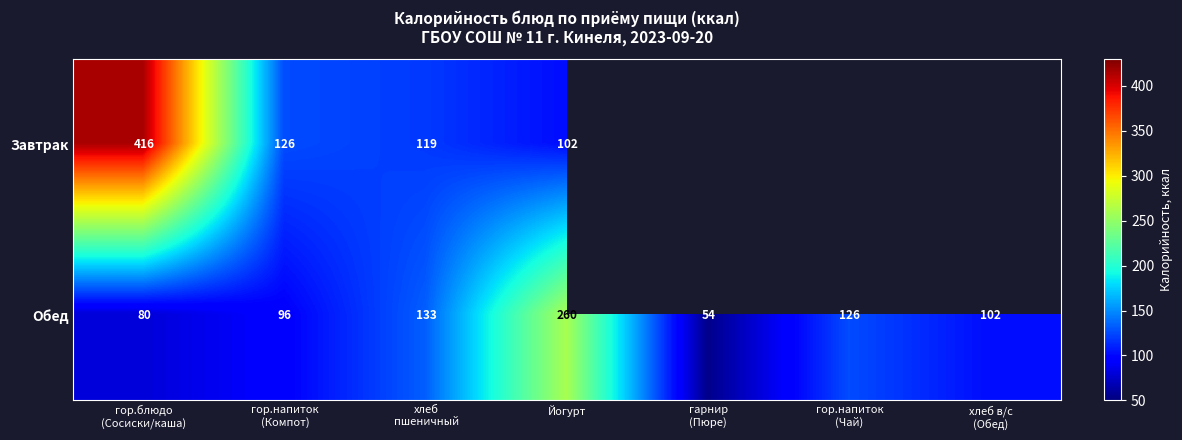

At which category is the sum across all series the highest?

гор.блюдо
(Сосиски/каша)